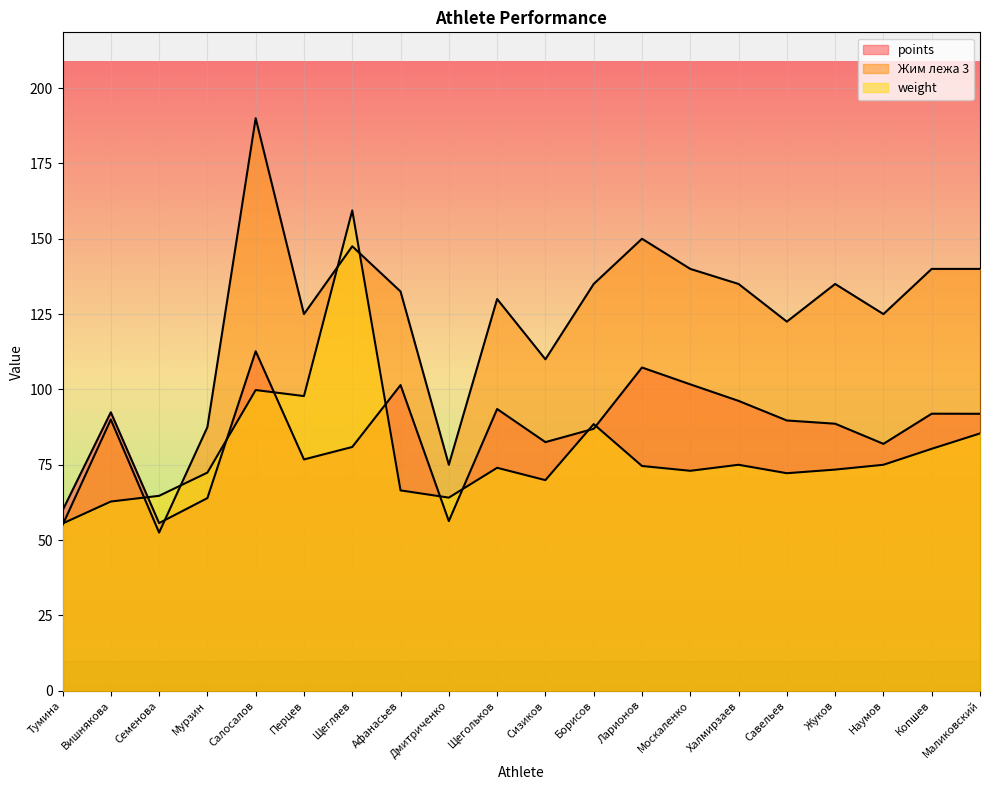

Reading left to right, extract all data points from this chart.

points: Тумина=59.8	Вишнякова=92.4	Семенова=55.6	Мурзин=63.9	Салосалов=112.7	Перцев=76.8	Щегляев=80.9	Афанасьев=101.5	Дмитриченко=56.3	Щегольков=93.5	Сизиков=82.5	Борисов=86.9	Ларионов=107.3	Москаленко=101.7	Халмирзаев=96.2	Савельев=89.7	Жуков=88.6	Наумов=81.9	Копшев=92.0	Маликовский=91.9
Жим лежа 3: Тумина=55.0	Вишнякова=90.0	Семенова=52.5	Мурзин=87.5	Салосалов=190.0	Перцев=125.0	Щегляев=147.5	Афанасьев=132.5	Дмитриченко=75.0	Щегольков=130.0	Сизиков=110.0	Борисов=135.0	Ларионов=150.0	Москаленко=140.0	Халмирзаев=135.0	Савельев=122.5	Жуков=135.0	Наумов=125.0	Копшев=140.0	Маликовский=140.0
weight: Тумина=55.5	Вишнякова=62.8	Семенова=64.7	Мурзин=72.4	Салосалов=99.8	Перцев=97.8	Щегляев=159.4	Афанасьев=66.5	Дмитриченко=64.1	Щегольков=74.0	Сизиков=69.9	Борисов=88.5	Ларионов=74.6	Москаленко=73.0	Халмирзаев=75.0	Савельев=72.2	Жуков=73.4	Наумов=75.0	Копшев=80.3	Маликовский=85.4